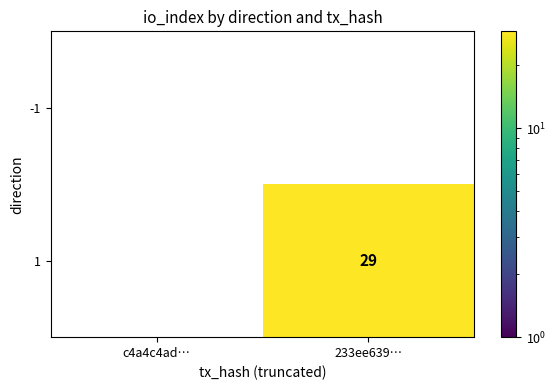

Rank the series by their average value, from highest to lowest.

1, -1